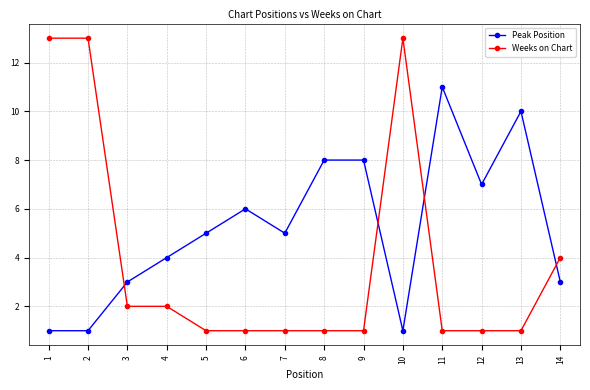

Between which two adjacent categories do Peak Position and Weeks on Chart first intersect?

2 and 3